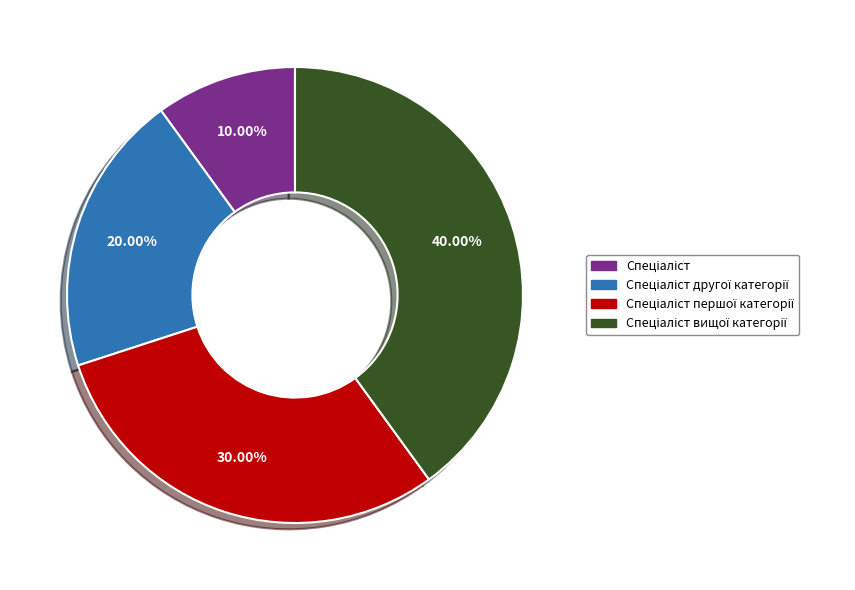

Does any single category account for the majority?

No